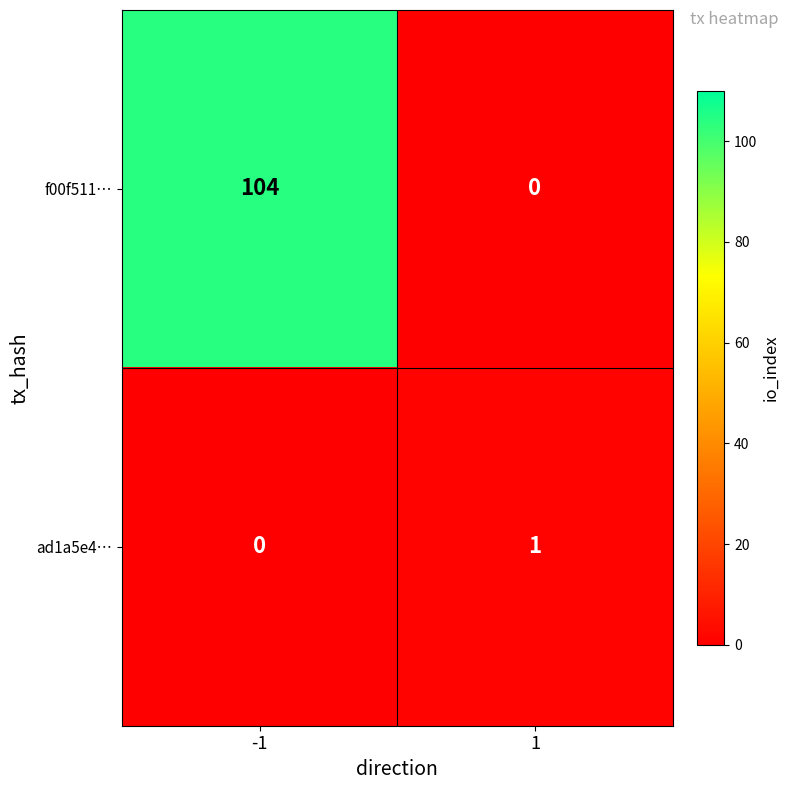

Which series changed the most between -1 and 1?

f00f511…